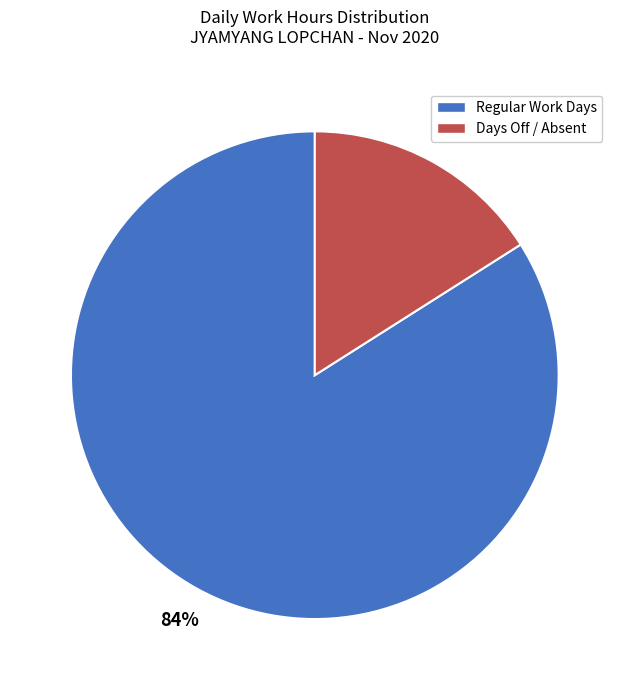

Does any single category account for the majority?

Yes